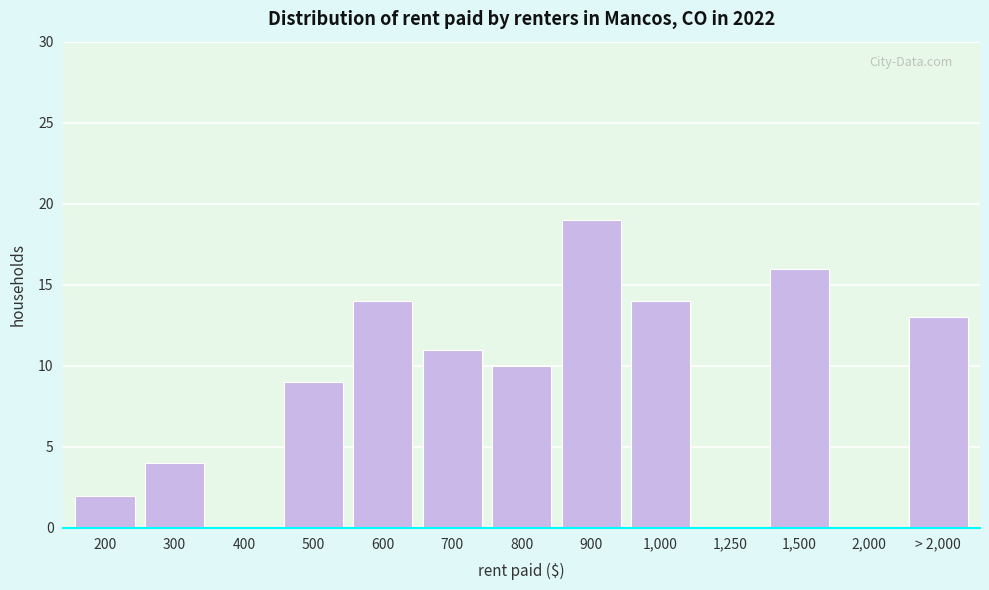

Reading left to right, extract all data points from this chart.

200=2	300=4	400=0	500=9	600=14	700=11	800=10	900=19	1,000=14	1,250=0	1,500=16	2,000=0	> 2,000=13